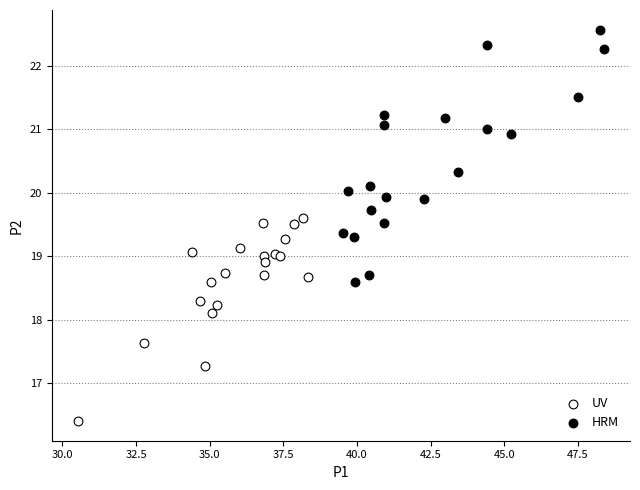

Which series contains the highest Y value?

HRM